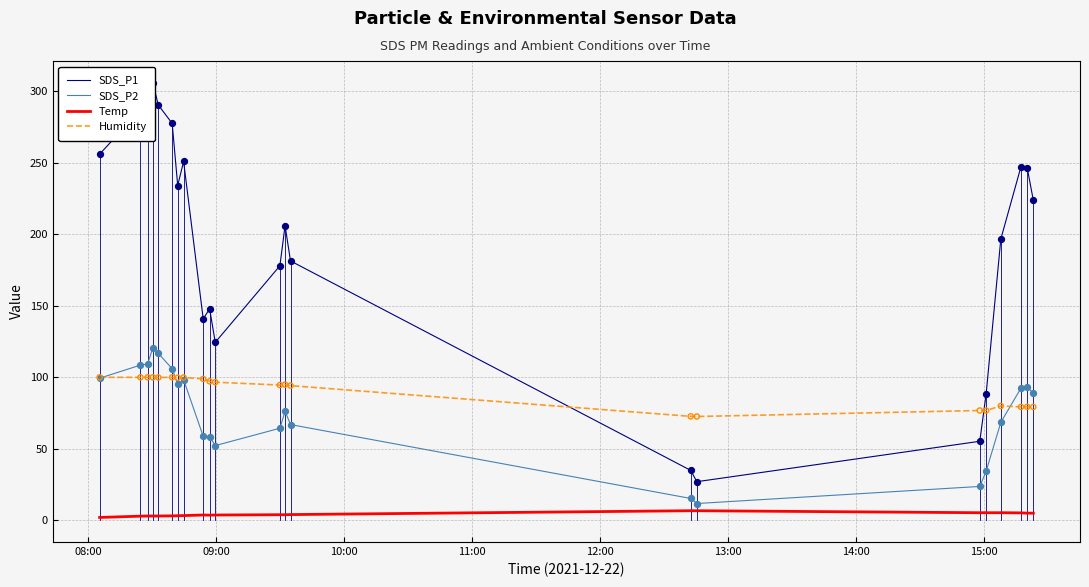

Which series reaches the minimum Y coordinate?

Temp